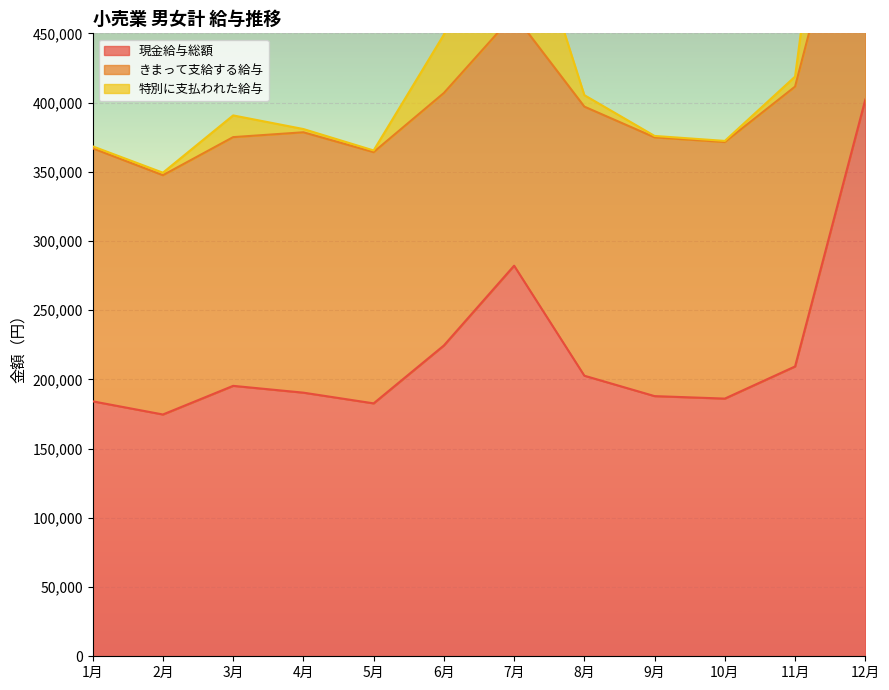

What is the label of the 9th point from the left?

9月